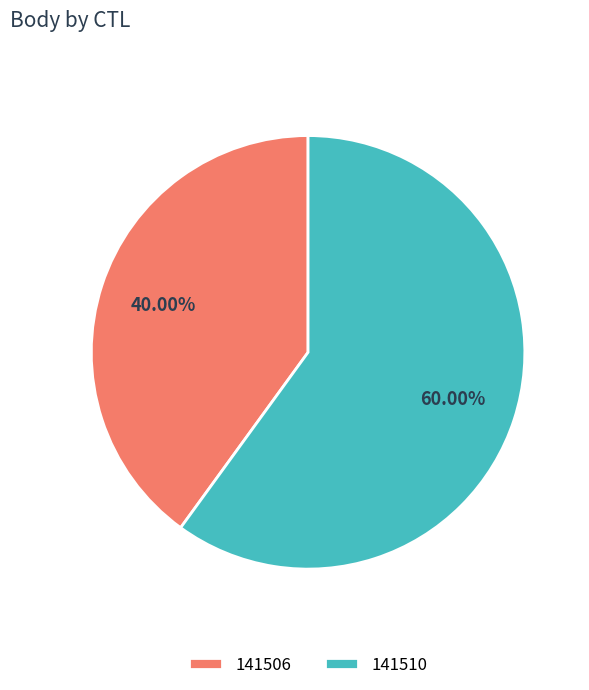

To the nearest percent, what percentage of the pie is 141506?

40%